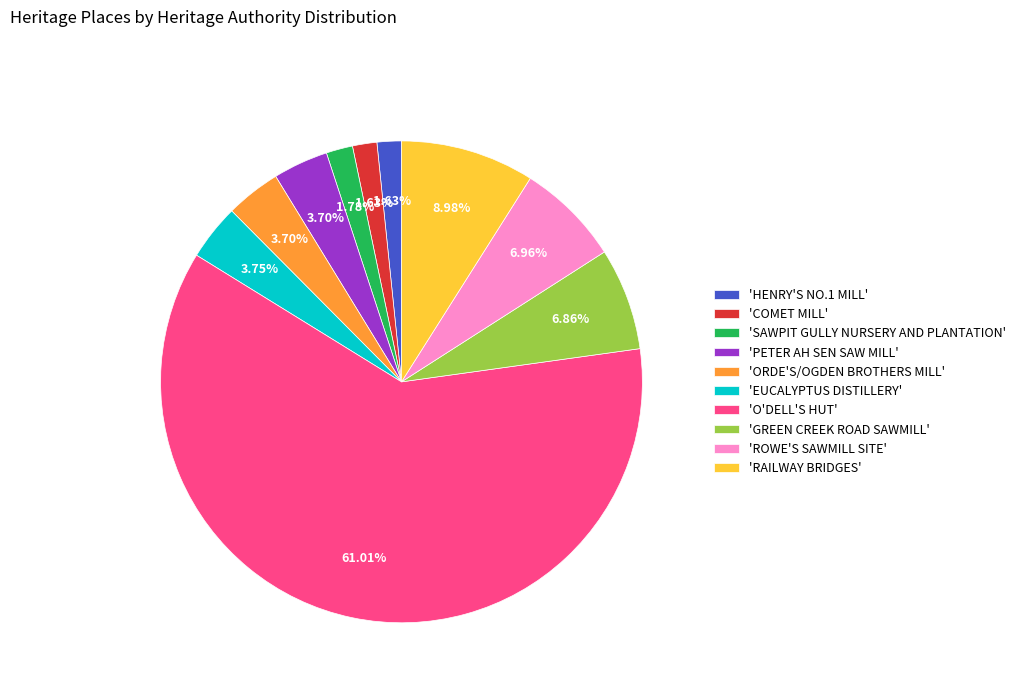

What is the ratio of the value at 'SAWPIT GULLY NURSERY AND PLANTATION' to the value at 'PETER AH SEN SAW MILL'?

0.5